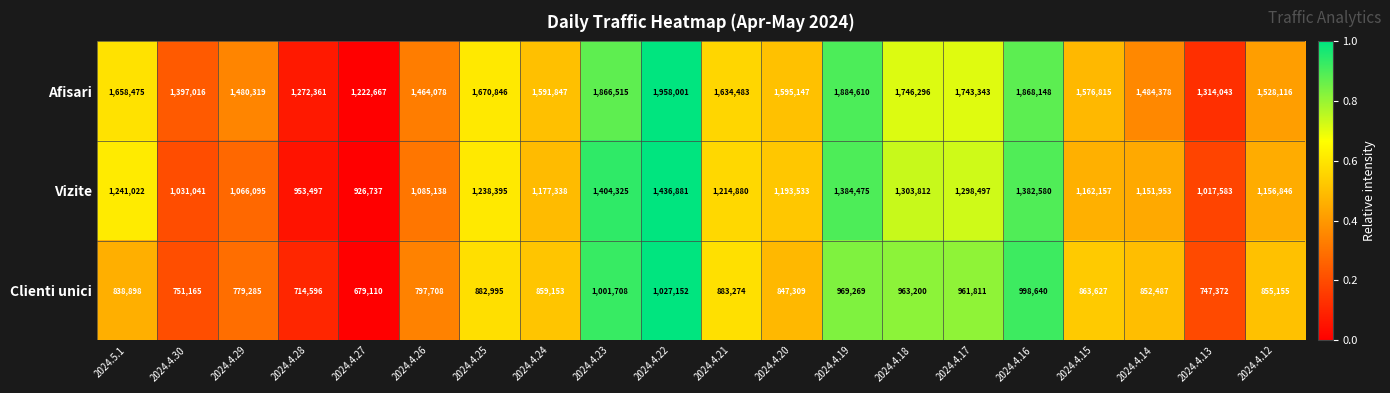

Count the number of categories in the chart.

20